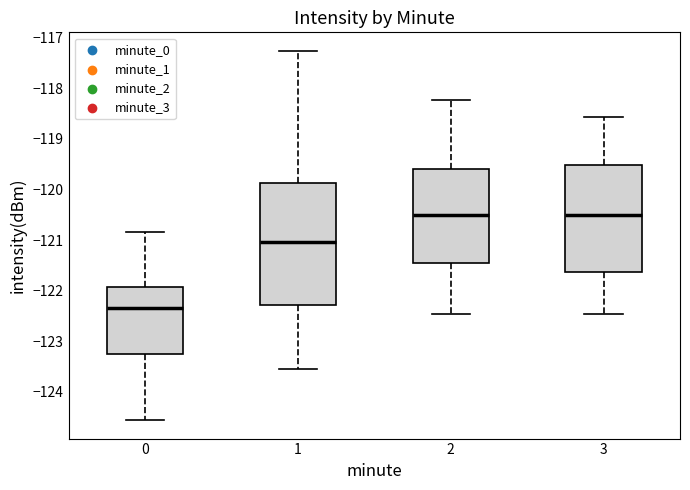

Which box's median line is the lowest?

0